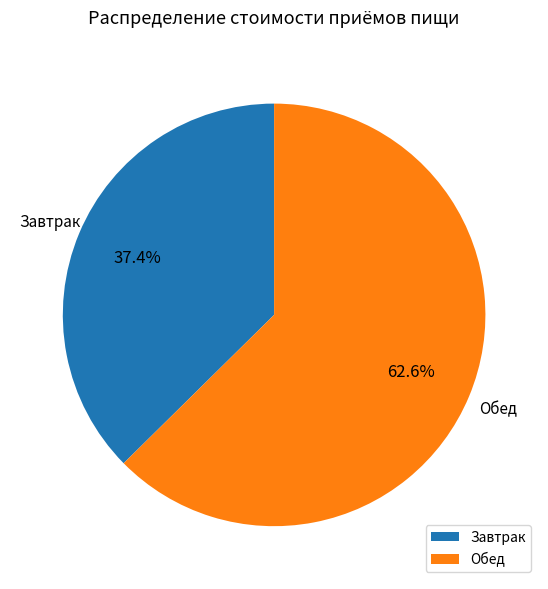

Which category has the biggest portion of the pie?

Обед